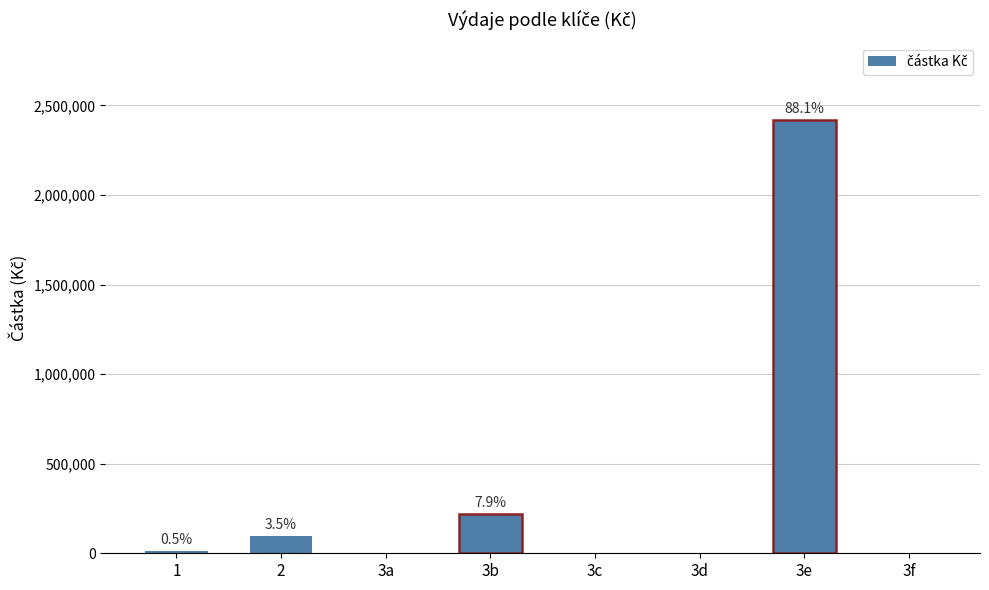

Read the value at 3e.

2415795.8